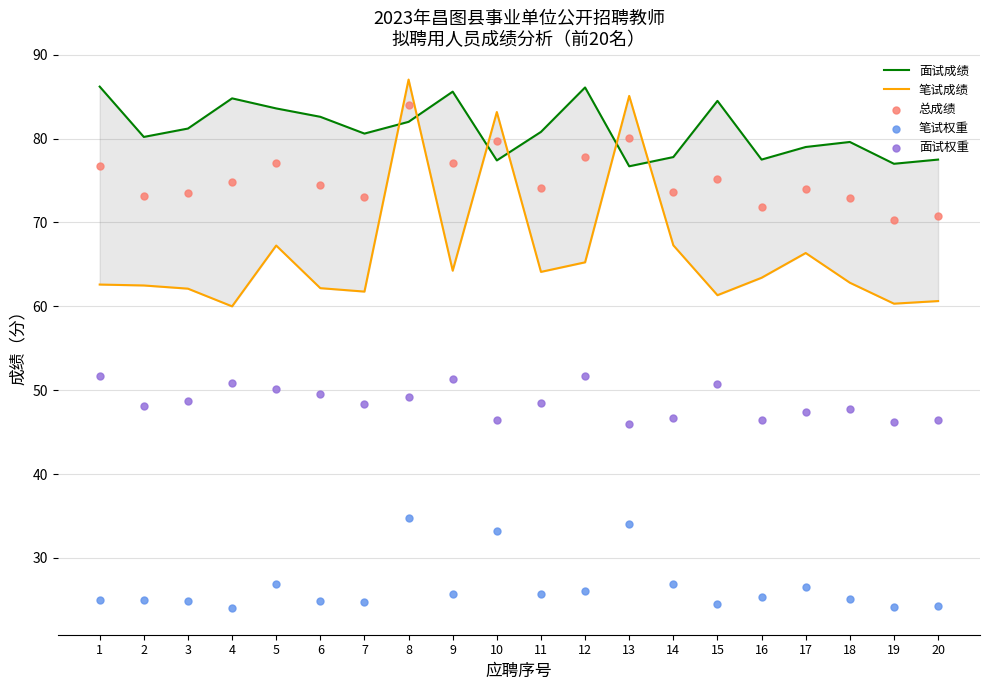

Which series has the largest total across all categories?

面试成绩